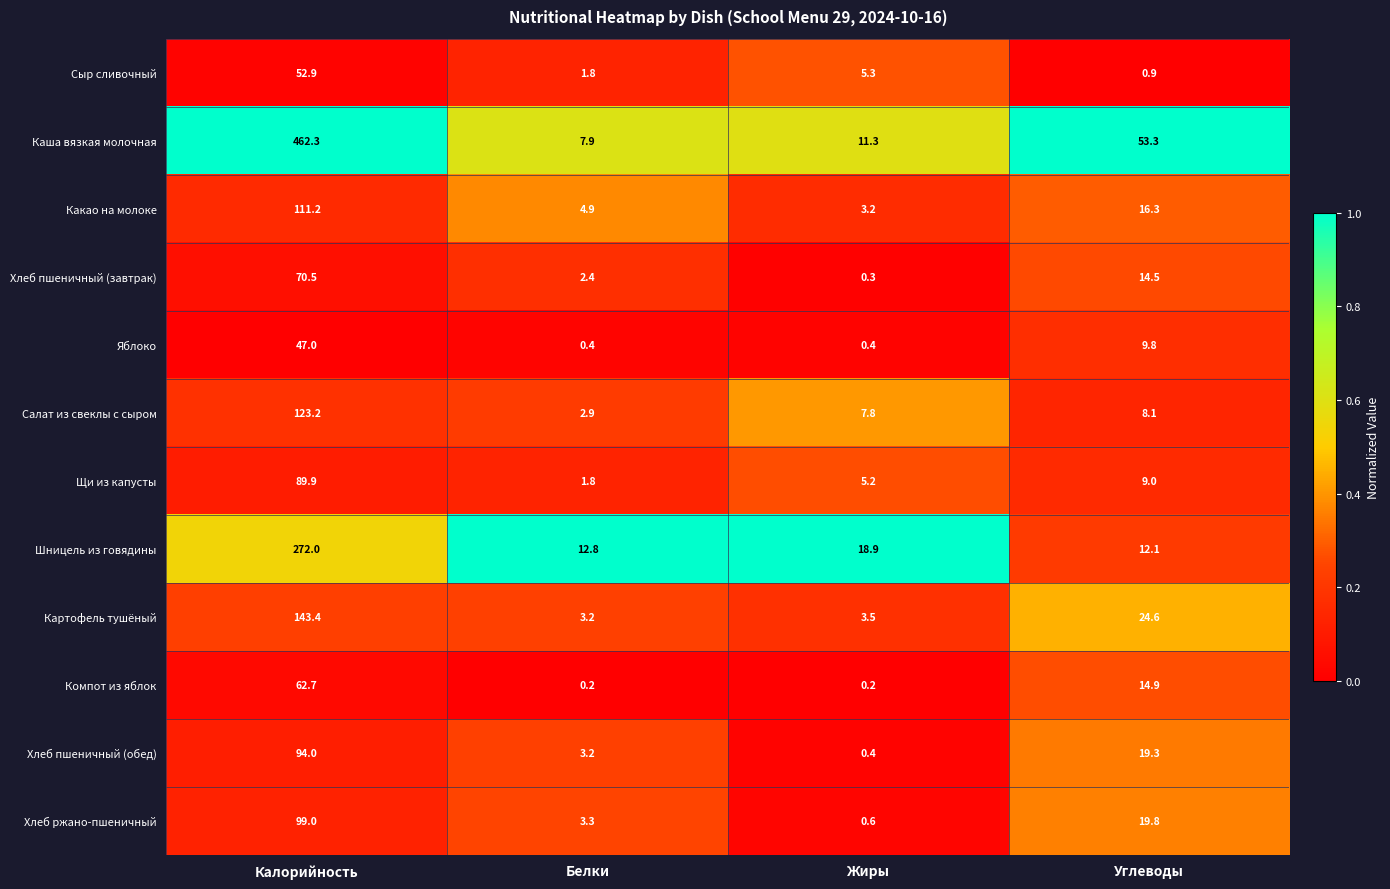

What is the spread (max minus min) of values at Калорийность?

415.3